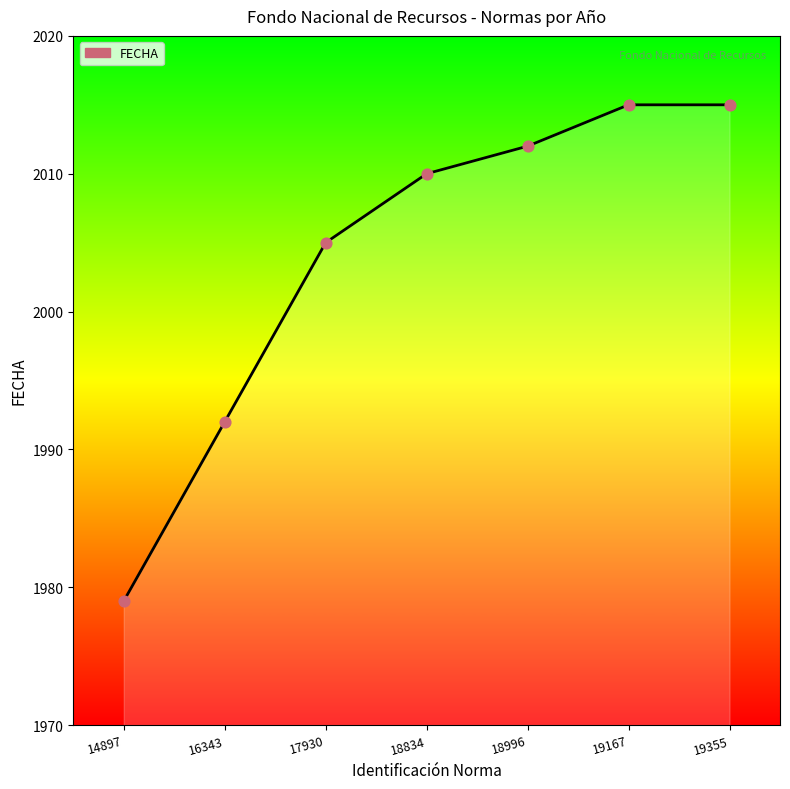

Between 14897 and 19167, which is larger?

19167